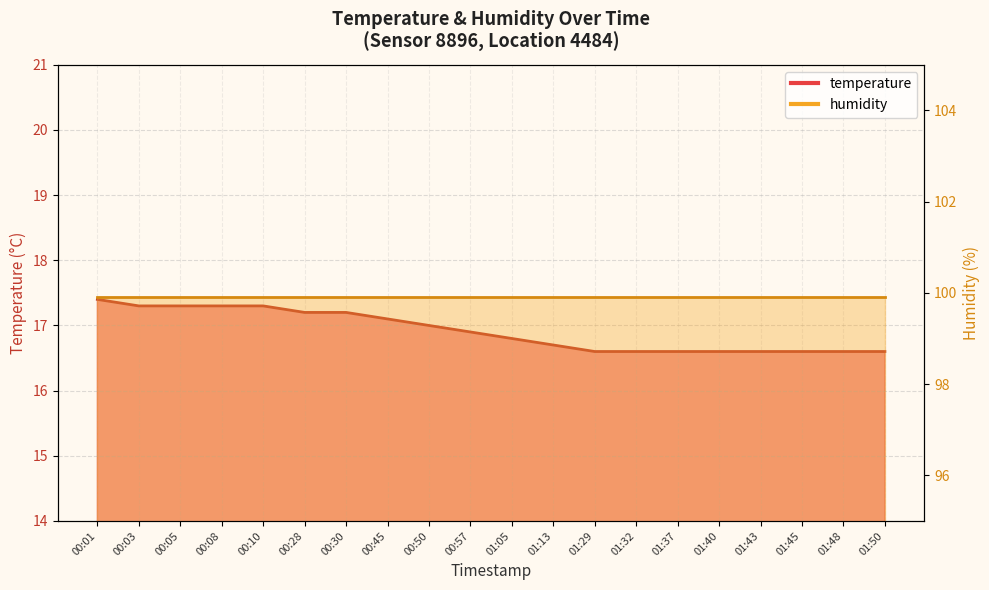

What is the minimum value shown in the chart?

16.6